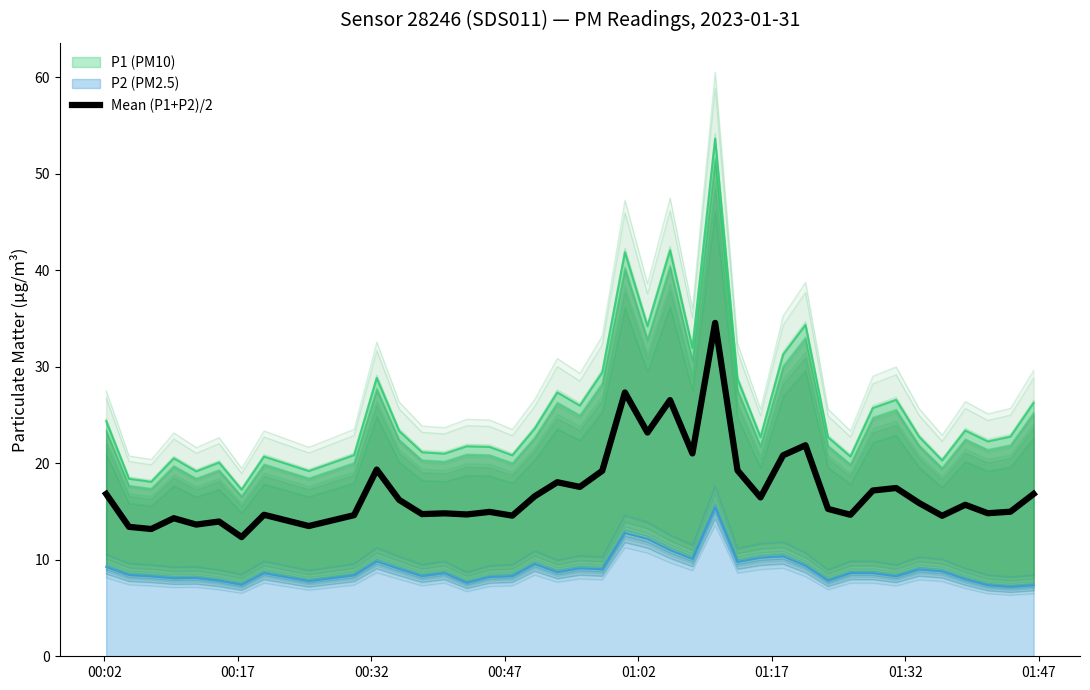

What is the sum of the values at 18 and 9?

32.7